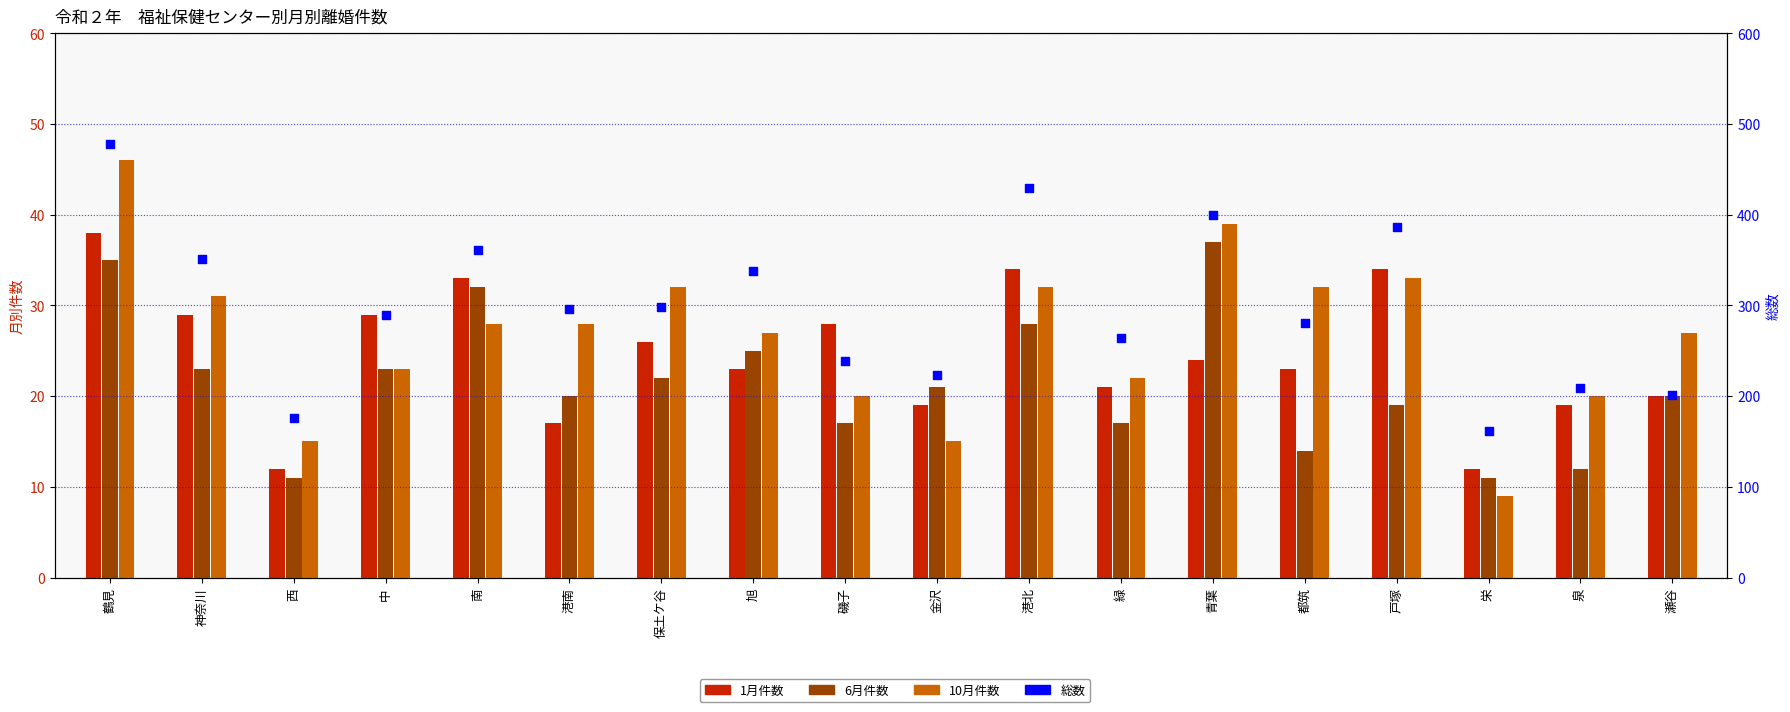

At which category is the sum across all series the highest?

鶴見